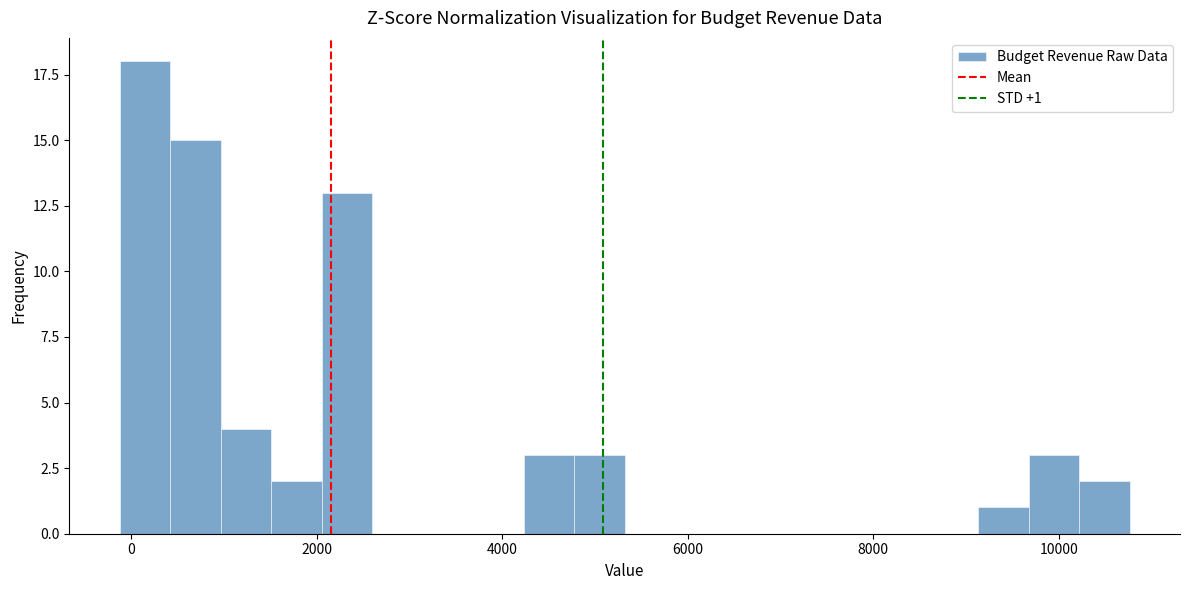

Around what value on the x-axis is the tallest bar? Give the approximate position of its centre, as read against the axis.

200